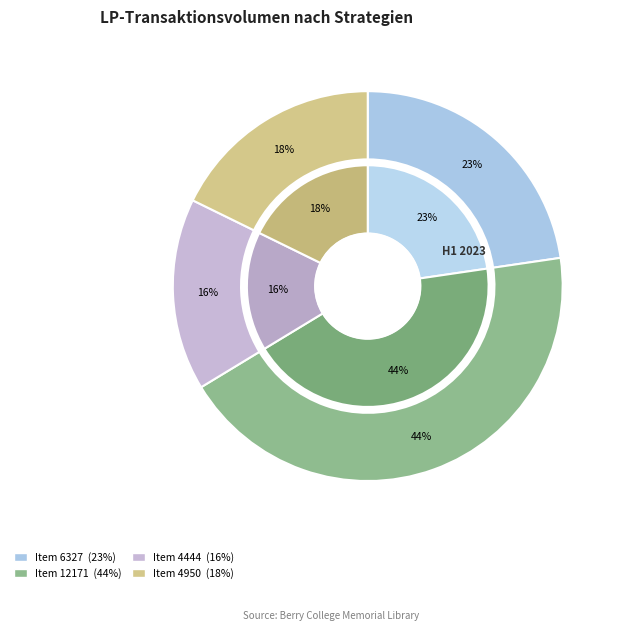

Which slice is the largest?

12171